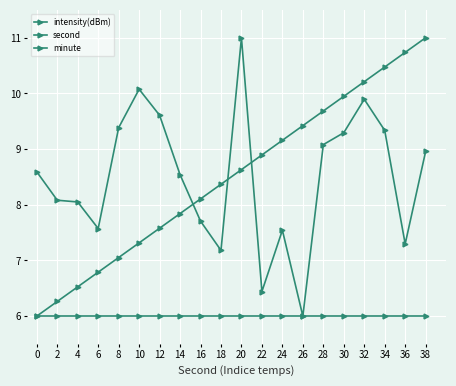

How many lines are shown in the chart?

3